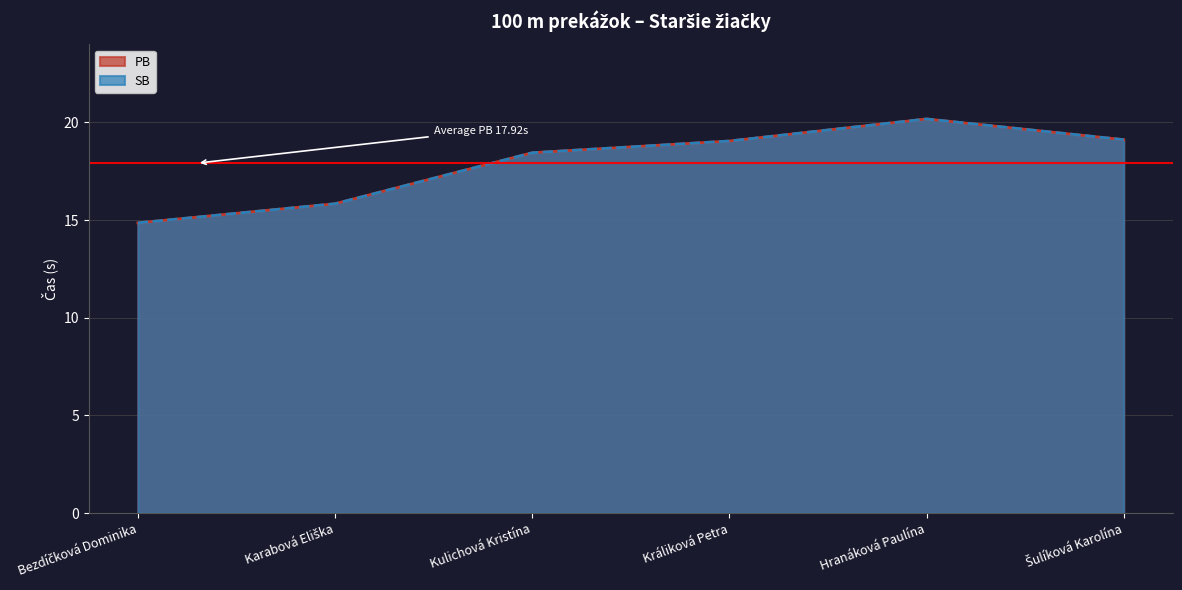

List the labels in order of SB value, largest first.

Hranáková Paulína, Šulíková Karolína, Králiková Petra, Kulichová Kristína, Karabová Eliška, Bezdíčková Dominika